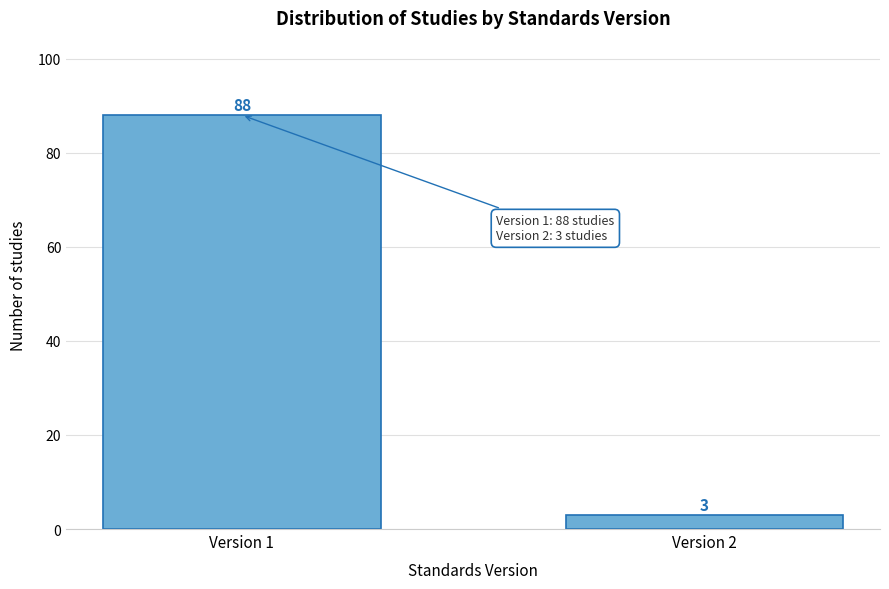

Reading right to left, what are all the values shown in this chart?

Version 2=3	Version 1=88